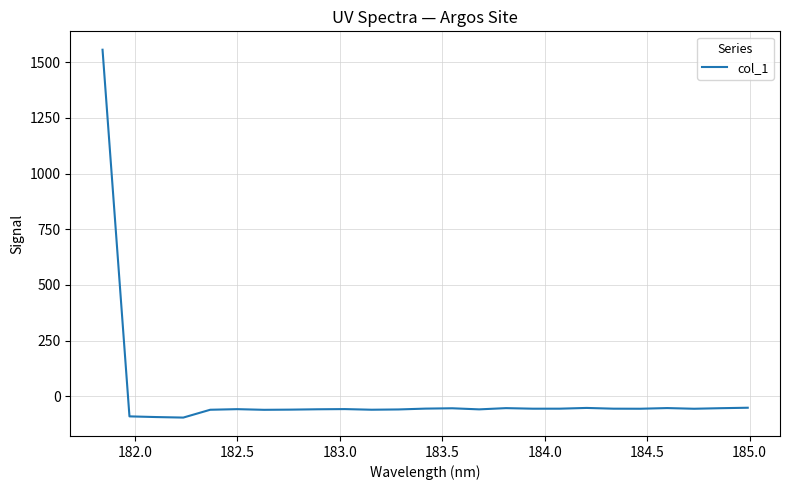

What is the maximum value shown in the chart?

1556.2